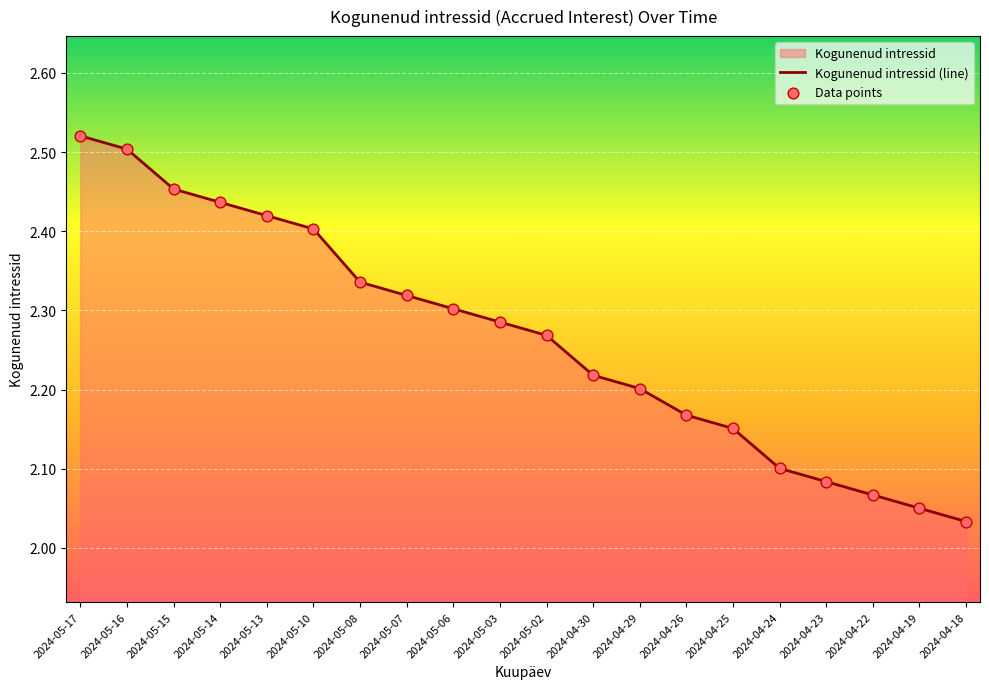

Which has a higher value, 2024-04-23 or 2024-05-08?

2024-05-08